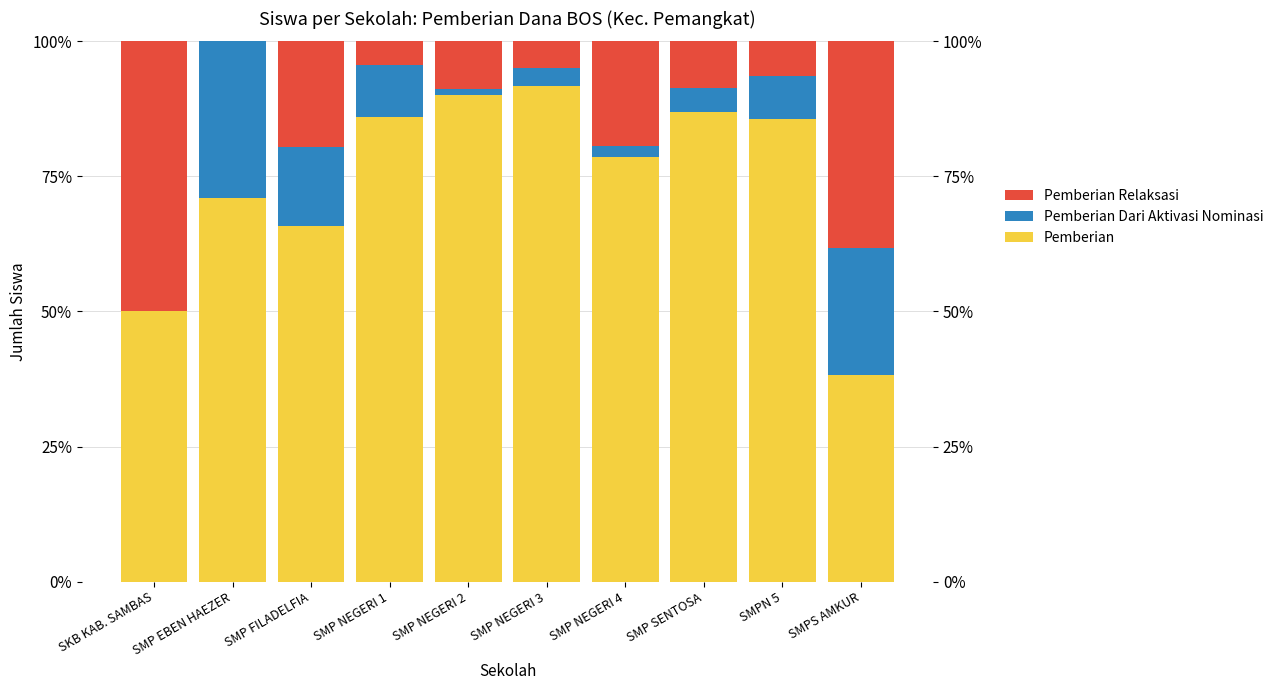

Reading left to right, what are all the values shown in this chart?

Pemberian: SKB KAB. SAMBAS=50.0	SMP EBEN HAEZER=71.0	SMP FILADELFIA=65.9	SMP NEGERI 1=85.9	SMP NEGERI 2=90.1	SMP NEGERI 3=91.7	SMP NEGERI 4=78.6	SMP SENTOSA=87.0	SMPN 5=85.7	SMPS AMKUR=38.2
Pemberian Dari Aktivasi Nominasi: SKB KAB. SAMBAS=0.0	SMP EBEN HAEZER=29.0	SMP FILADELFIA=14.6	SMP NEGERI 1=9.6	SMP NEGERI 2=1.0	SMP NEGERI 3=3.3	SMP NEGERI 4=1.9	SMP SENTOSA=4.3	SMPN 5=7.8	SMPS AMKUR=23.5
Pemberian Relaksasi: SKB KAB. SAMBAS=50.0	SMP EBEN HAEZER=0.0	SMP FILADELFIA=19.5	SMP NEGERI 1=4.4	SMP NEGERI 2=8.9	SMP NEGERI 3=5.0	SMP NEGERI 4=19.4	SMP SENTOSA=8.7	SMPN 5=6.5	SMPS AMKUR=38.2